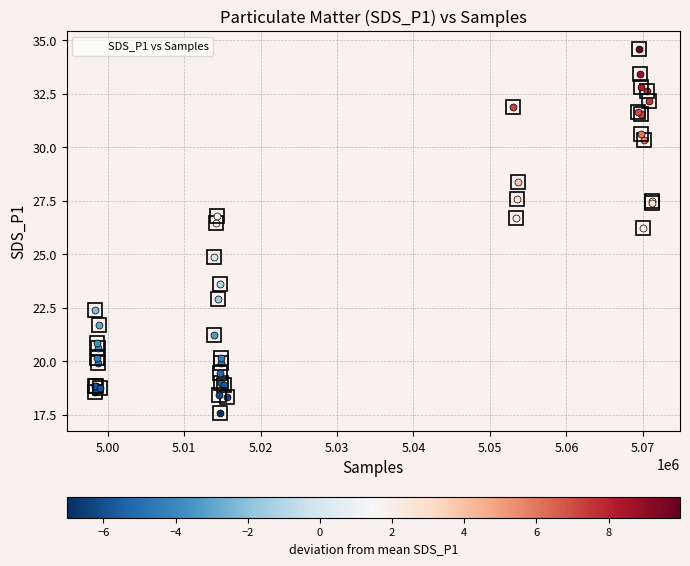

What Y value in the scatter plot is closest to 26?

26.2